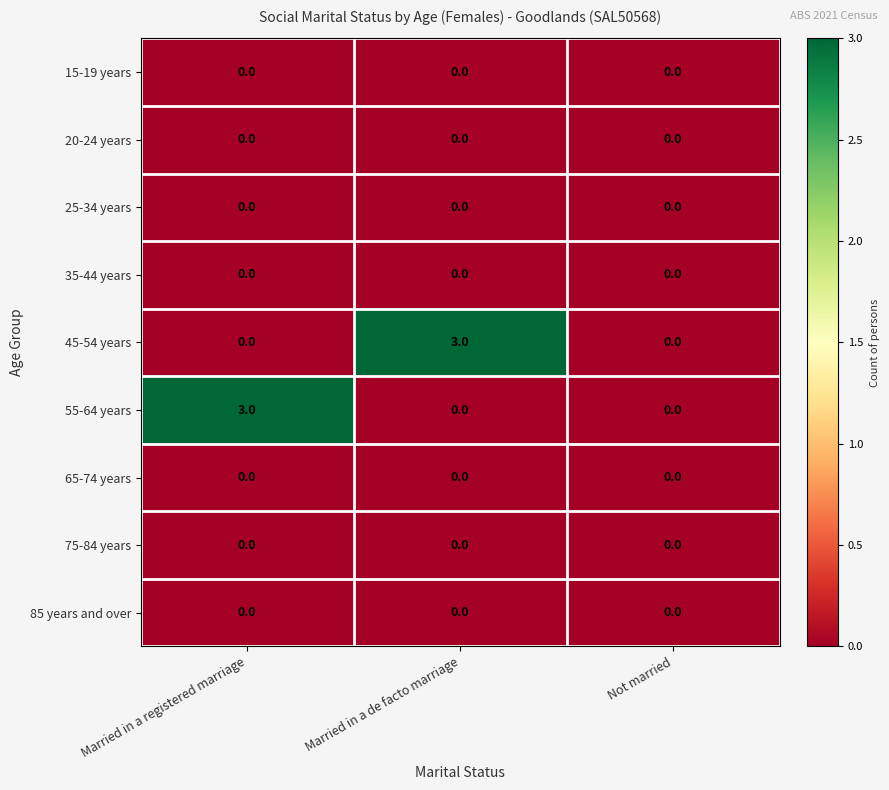

At which label does 45-54 years reach its peak?

Married in a de facto marriage